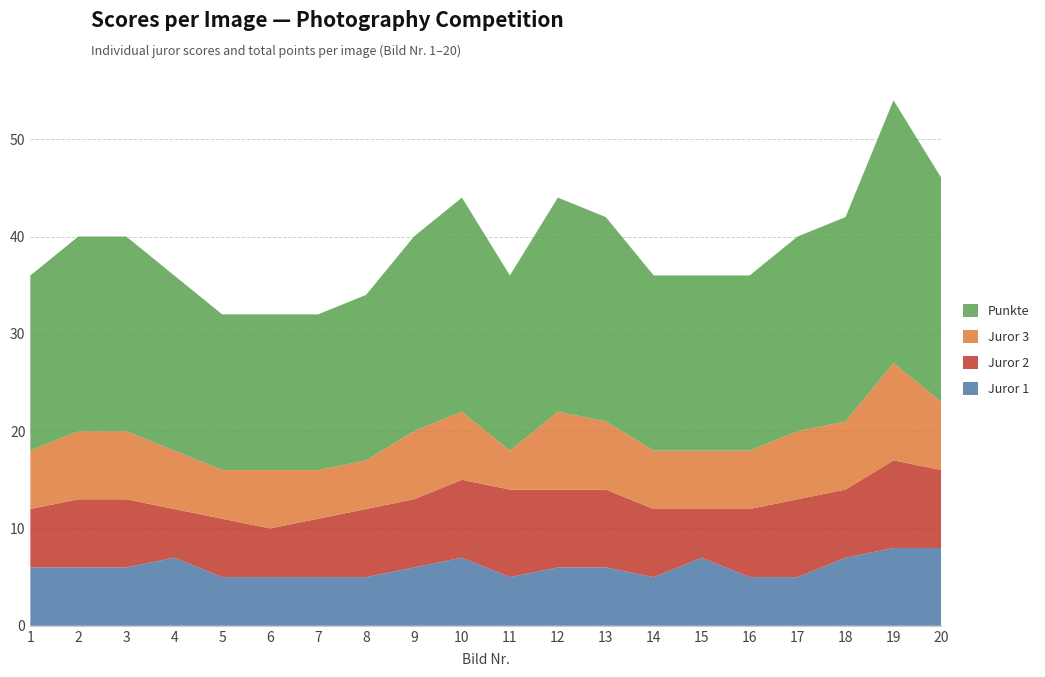

Reading left to right, extract all data points from this chart.

Juror 1: 1=6	2=6	3=6	4=7	5=5	6=5	7=5	8=5	9=6	10=7	11=5	12=6	13=6	14=5	15=7	16=5	17=5	18=7	19=8	20=8
Juror 2: 1=6	2=7	3=7	4=5	5=6	6=5	7=6	8=7	9=7	10=8	11=9	12=8	13=8	14=7	15=5	16=7	17=8	18=7	19=9	20=8
Juror 3: 1=6	2=7	3=7	4=6	5=5	6=6	7=5	8=5	9=7	10=7	11=4	12=8	13=7	14=6	15=6	16=6	17=7	18=7	19=10	20=7
Punkte: 1=18	2=20	3=20	4=18	5=16	6=16	7=16	8=17	9=20	10=22	11=18	12=22	13=21	14=18	15=18	16=18	17=20	18=21	19=27	20=23